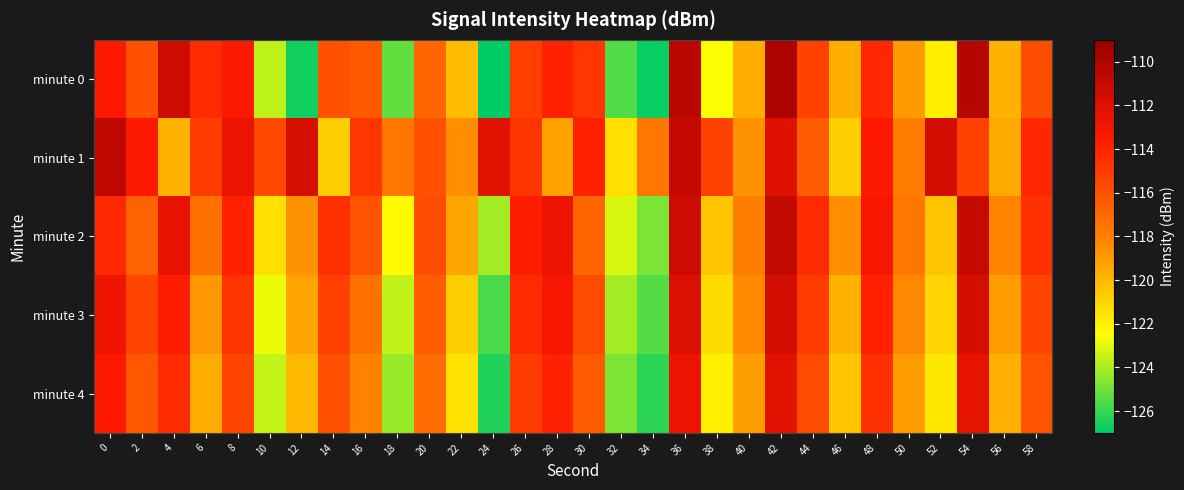

Reading right to left, transcribe all the data shown in this chart.

minute 0: 58=-115.8	56=-119.8	54=-110.3	52=-121.9	50=-119.0	48=-114.1	46=-119.7	44=-115.3	42=-109.9	40=-119.7	38=-122.5	36=-110.5	34=-126.8	32=-125.5	30=-114.8	28=-113.9	26=-115.2	24=-127.0	22=-120.2	20=-116.9	18=-125.3	16=-116.3	14=-116.0	12=-126.7	10=-123.7	8=-113.5	6=-114.3	4=-111.3	2=-116.0	0=-113.5
minute 1: 58=-114.1	56=-119.5	54=-115.2	52=-111.6	50=-117.9	48=-113.5	46=-120.8	44=-116.4	42=-112.1	40=-118.7	38=-115.3	36=-110.9	34=-117.6	32=-121.4	30=-113.8	28=-119.2	26=-114.7	24=-112.3	22=-118.5	20=-116.0	18=-117.6	16=-114.8	14=-120.7	12=-111.7	10=-115.6	8=-112.7	6=-115.1	4=-119.8	2=-113.5	0=-110.7
minute 2: 58=-114.6	56=-118.2	54=-111.0	52=-120.4	50=-117.6	48=-113.2	46=-118.5	44=-114.3	42=-110.8	40=-117.9	38=-120.5	36=-111.3	34=-124.8	32=-123.2	30=-116.9	28=-112.6	26=-113.7	24=-124.1	22=-119.4	20=-115.8	18=-122.3	16=-116.1	14=-114.5	12=-118.7	10=-121.4	8=-113.9	6=-117.3	4=-112.5	2=-116.8	0=-114.2
minute 3: 58=-115.4	56=-119.0	54=-111.7	52=-121.0	50=-118.3	48=-113.9	46=-119.8	44=-115.0	42=-111.5	40=-118.4	38=-121.3	36=-112.0	34=-125.5	32=-124.1	30=-115.7	28=-113.2	26=-114.3	24=-125.7	22=-120.8	20=-116.5	18=-123.6	16=-117.4	14=-115.2	12=-119.3	10=-122.8	8=-114.7	6=-118.9	4=-113.6	2=-115.4	0=-112.8
minute 4: 58=-116.1	56=-119.7	54=-112.4	52=-121.7	50=-119.0	48=-114.6	46=-120.5	44=-115.7	42=-112.2	40=-119.1	38=-122.0	36=-112.7	34=-126.2	32=-124.8	30=-116.4	28=-113.9	26=-115.0	24=-126.4	22=-121.5	20=-117.2	18=-124.3	16=-118.1	14=-115.9	12=-120.0	10=-123.5	8=-115.4	6=-119.6	4=-114.3	2=-116.2	0=-113.5